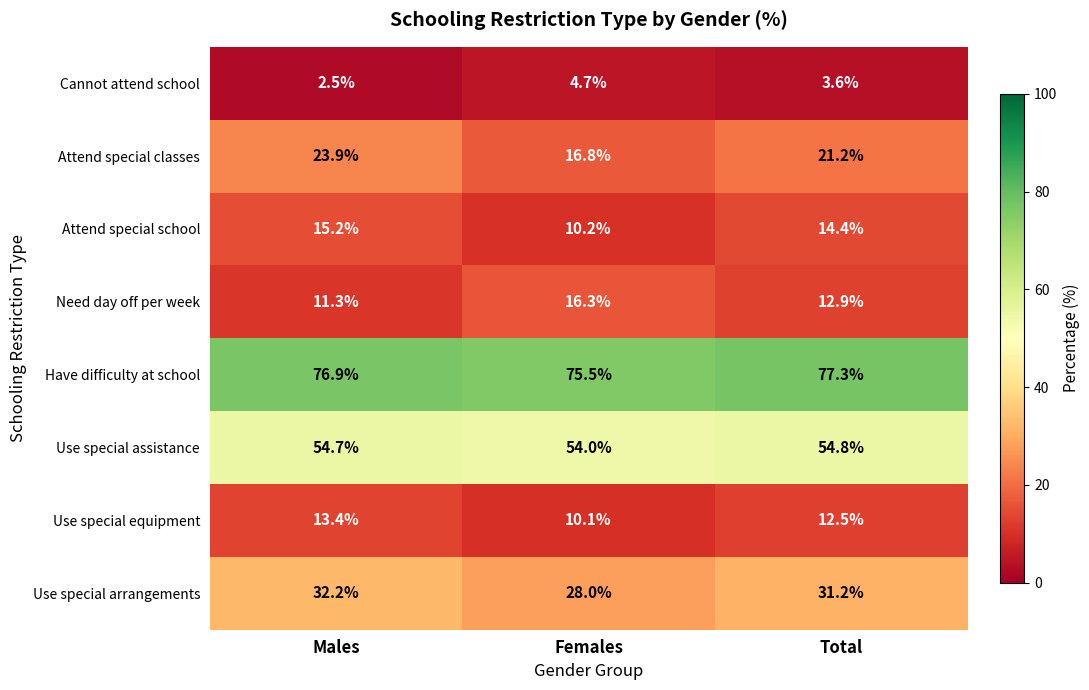

Reading right to left, extract all data points from this chart.

Cannot attend school: Total=3.6	Females=4.7	Males=2.5
Attend special classes: Total=21.2	Females=16.8	Males=23.9
Attend special school: Total=14.4	Females=10.2	Males=15.2
Need day off per week: Total=12.9	Females=16.3	Males=11.3
Have difficulty at school: Total=77.3	Females=75.5	Males=76.9
Use special assistance: Total=54.8	Females=54.0	Males=54.7
Use special equipment: Total=12.5	Females=10.1	Males=13.4
Use special arrangements: Total=31.2	Females=28.0	Males=32.2